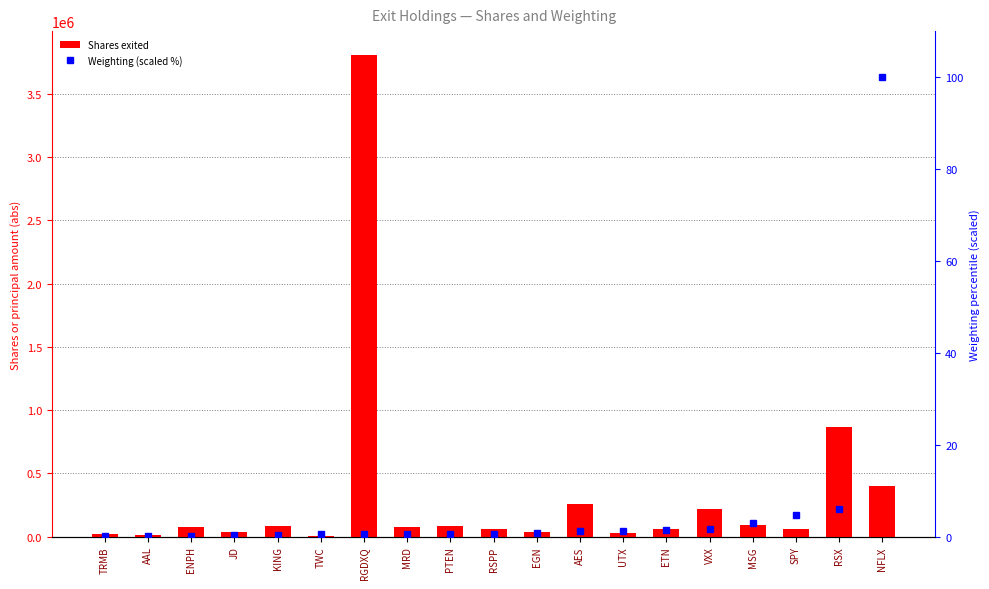

Which series has the largest total across all categories?

Shares exited